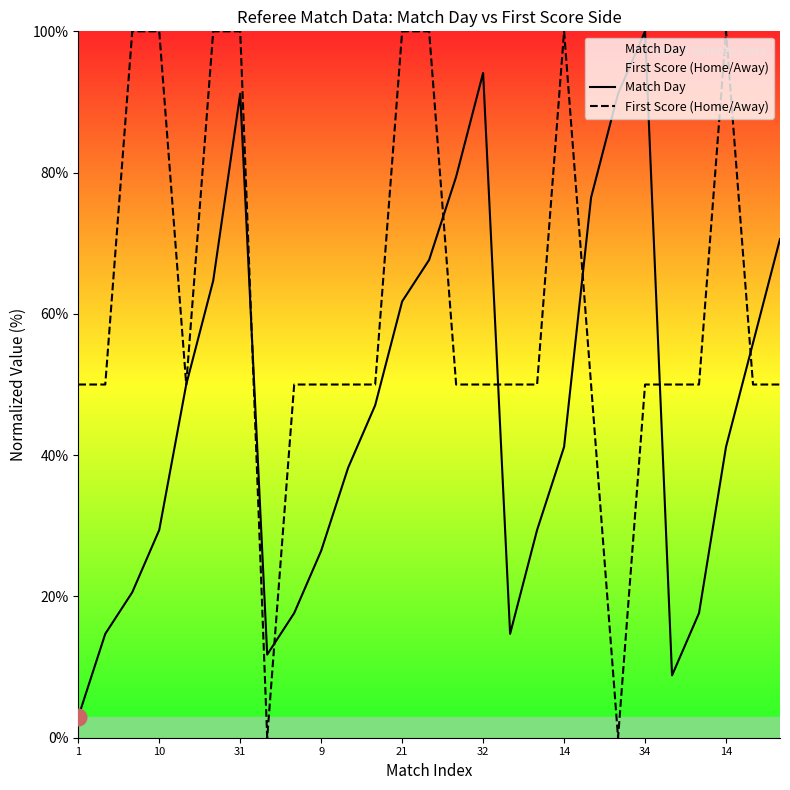

Does the chart display data point markers on the line(s)?

No